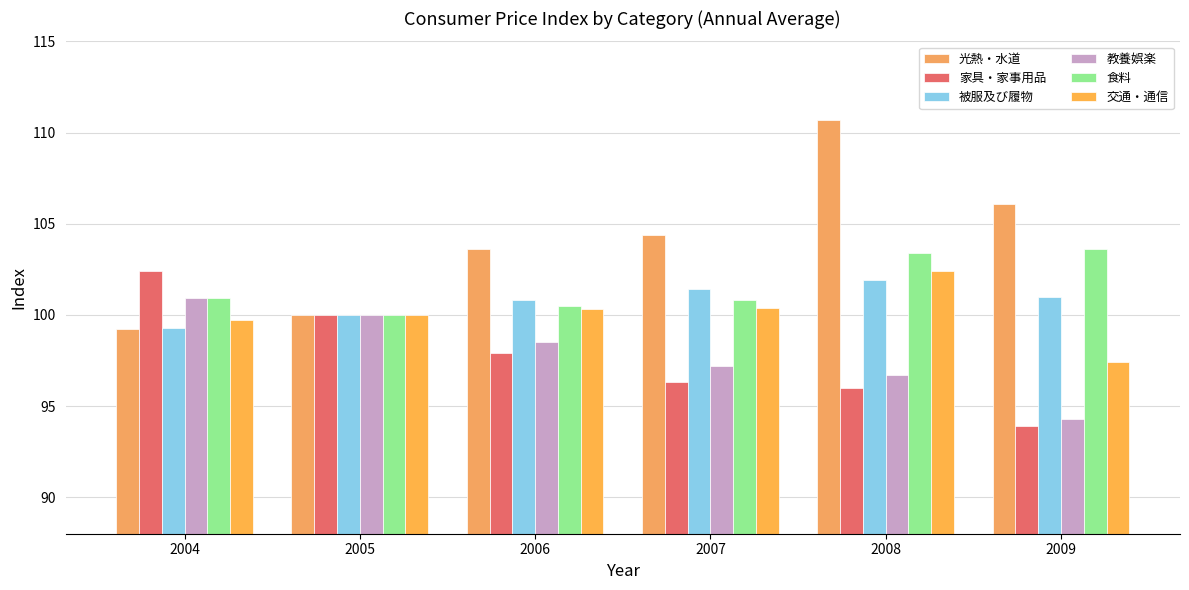

Is it true that 家具・家事用品 equals 96.0 at 2008?

True